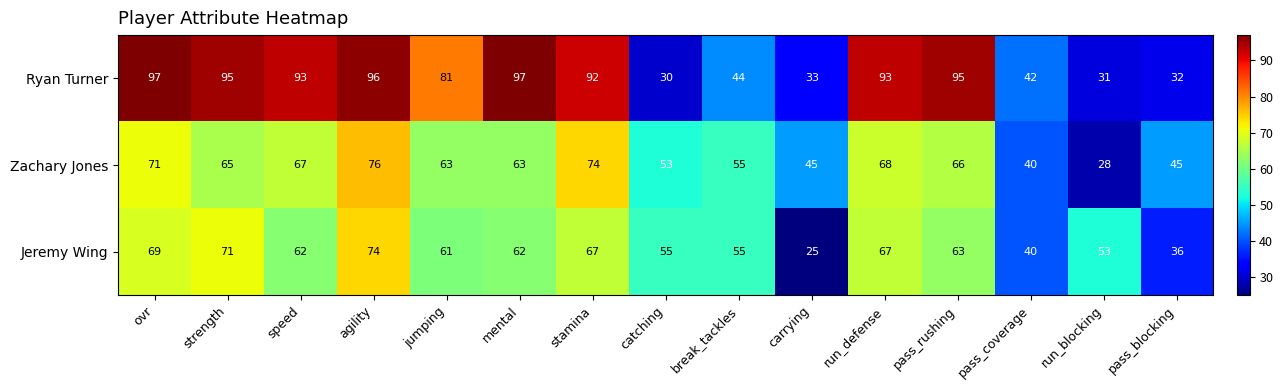

Count the number of data series in this chart.

3